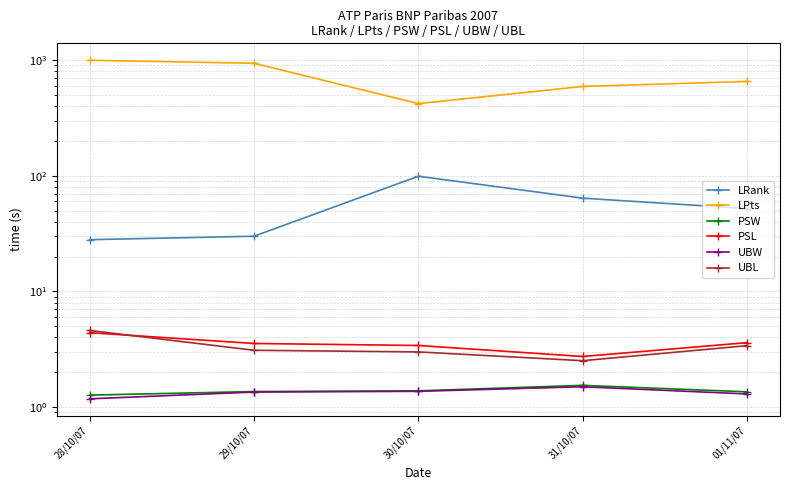

True or false: PSW and UBW intersect in this chart.

False